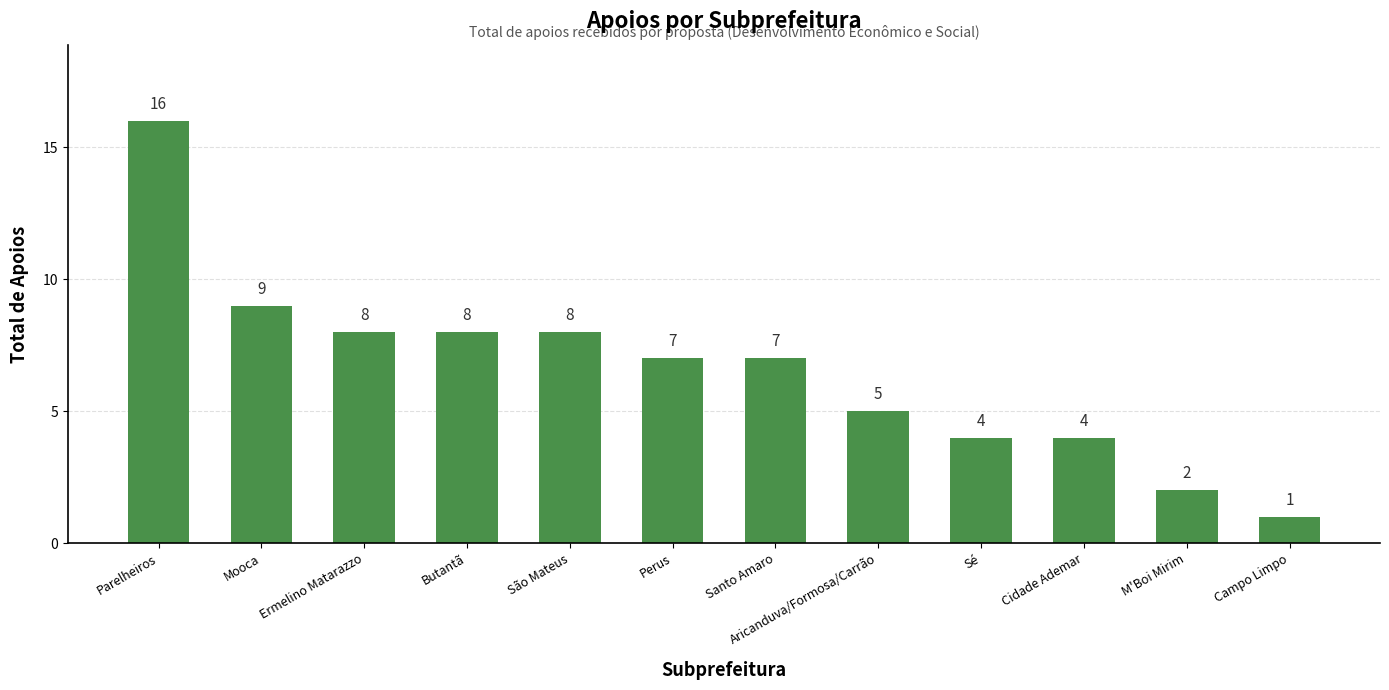

What is the difference between the maximum and minimum values?

15